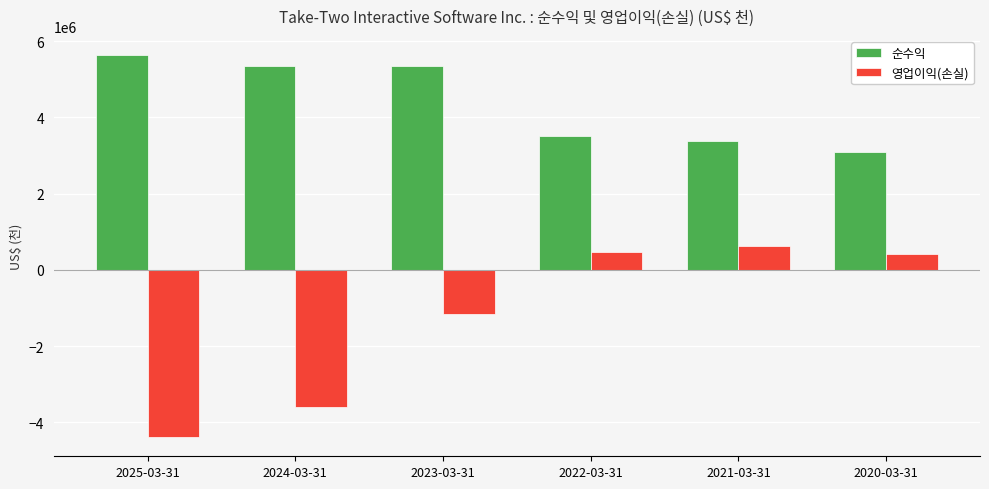

How many distinct data groups are displayed?

2